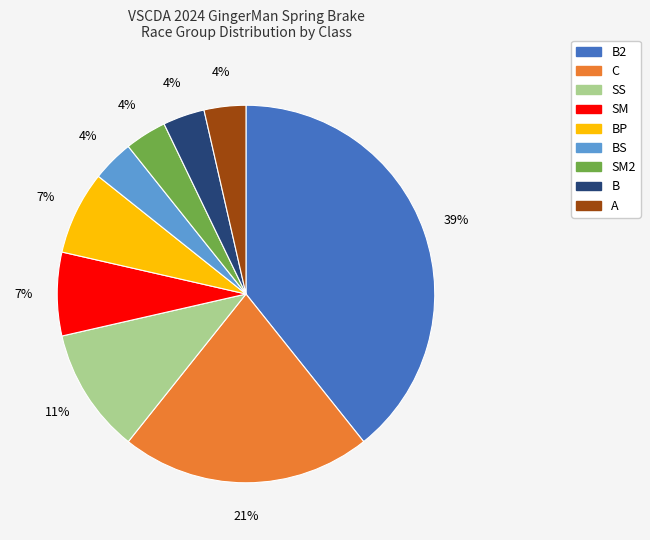

To the nearest percent, what is the average slice percentage?

11%